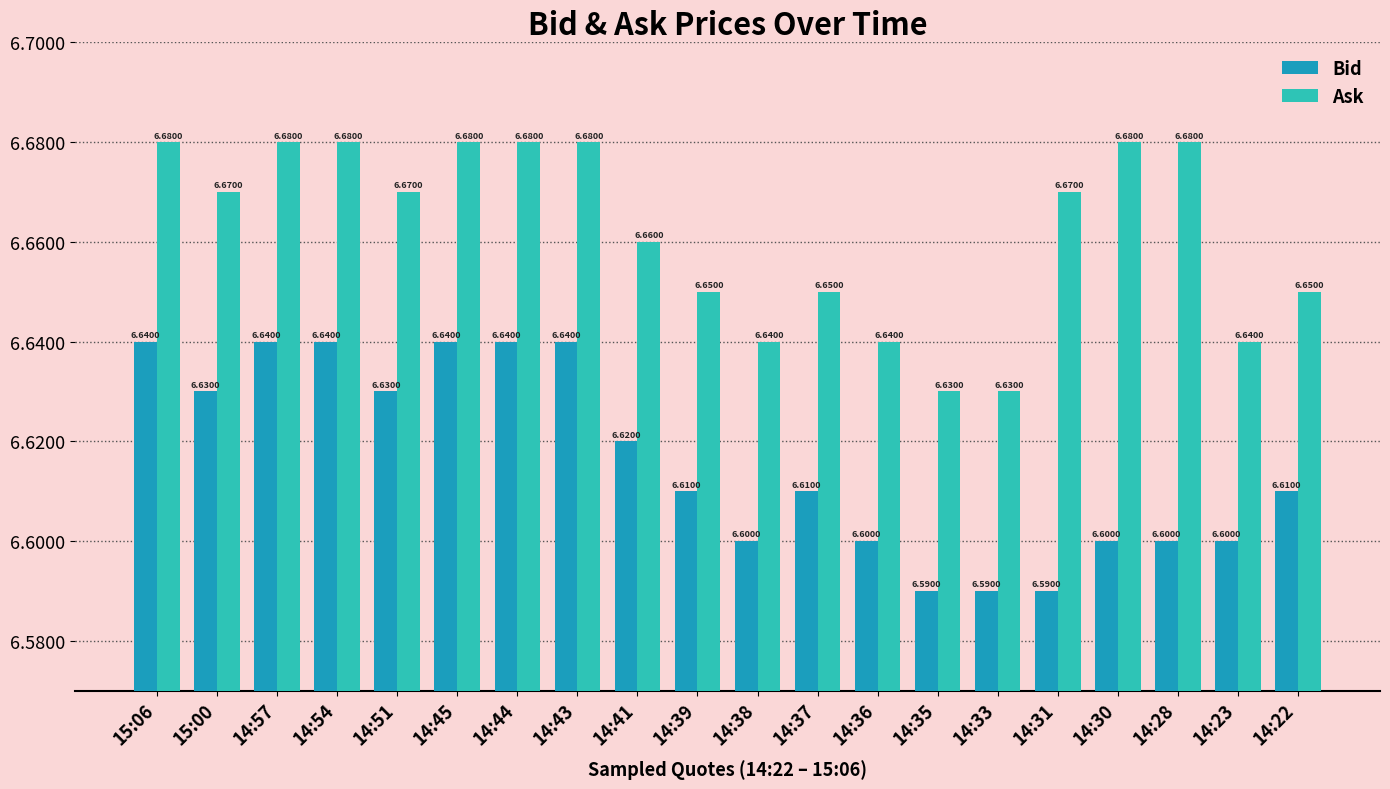

Rank the series by their maximum value, from lowest to highest.

Bid, Ask